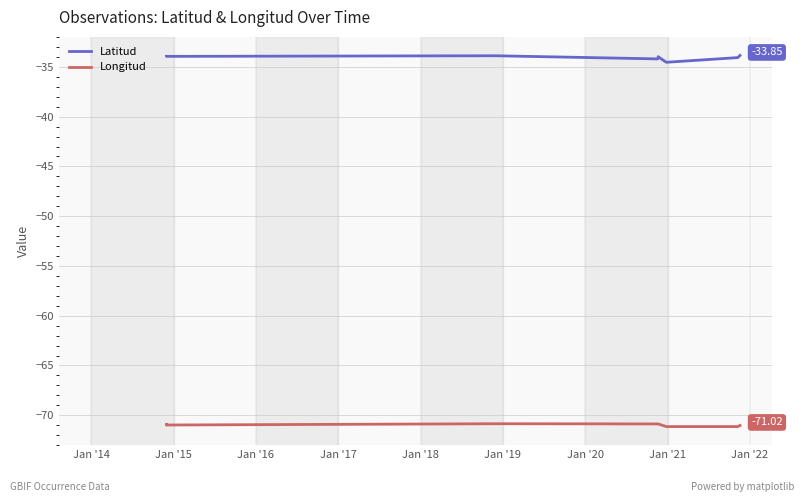

At Jan '16, list the series in order from smallest to largest.

Longitud, Latitud